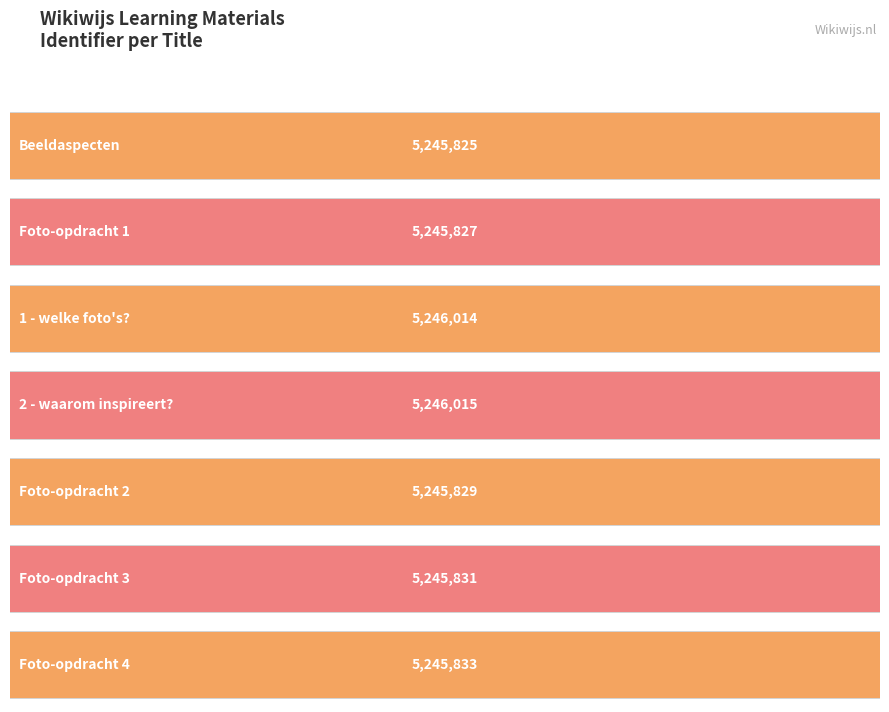

What is the maximum value shown in the chart?

5246015